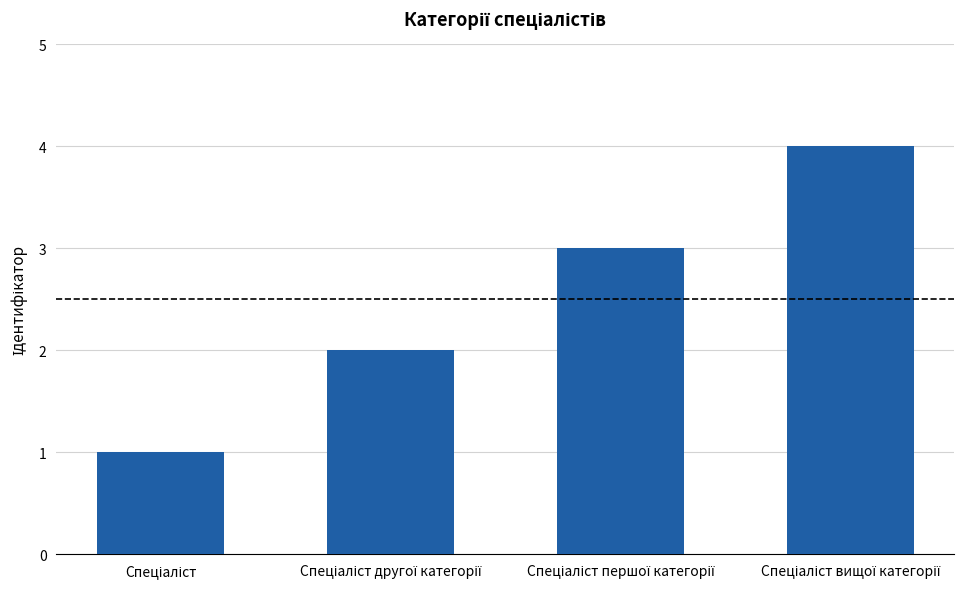

What is the value of the 1st bar from the left?

1